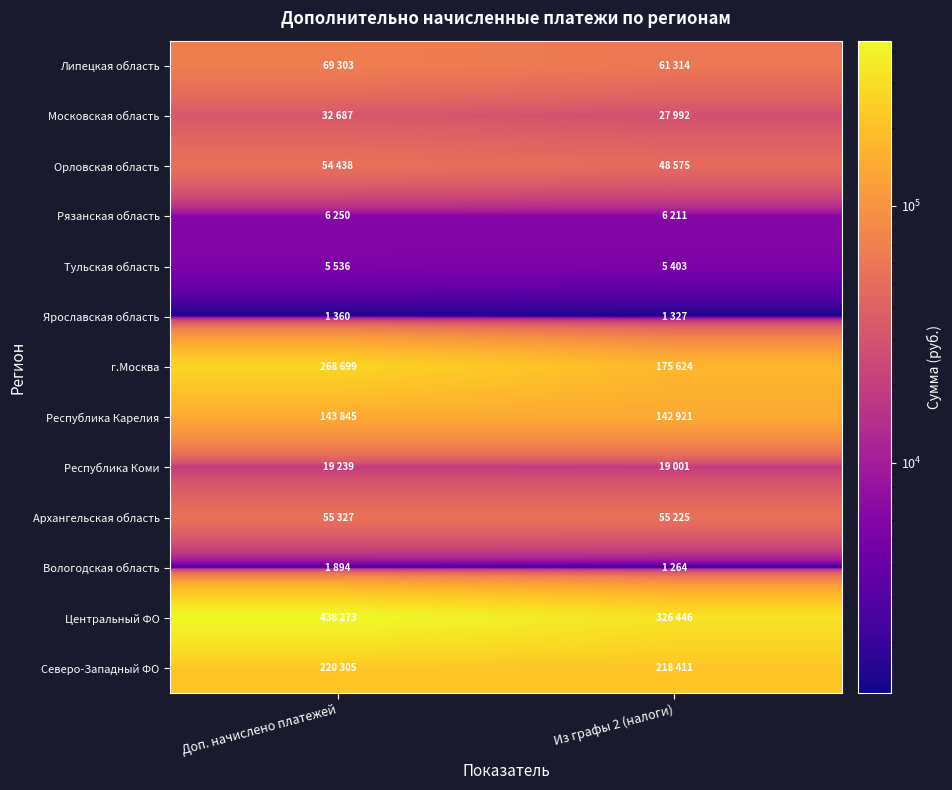

At which category is the sum across all series the highest?

Доп. начислено платежей